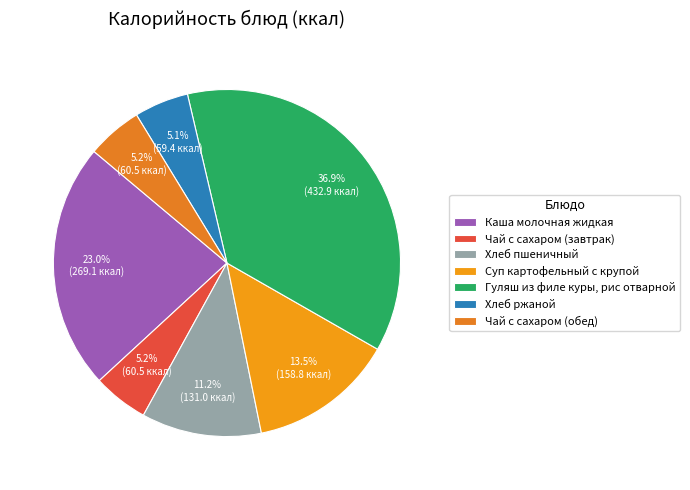

How many slices are in this pie chart?

7